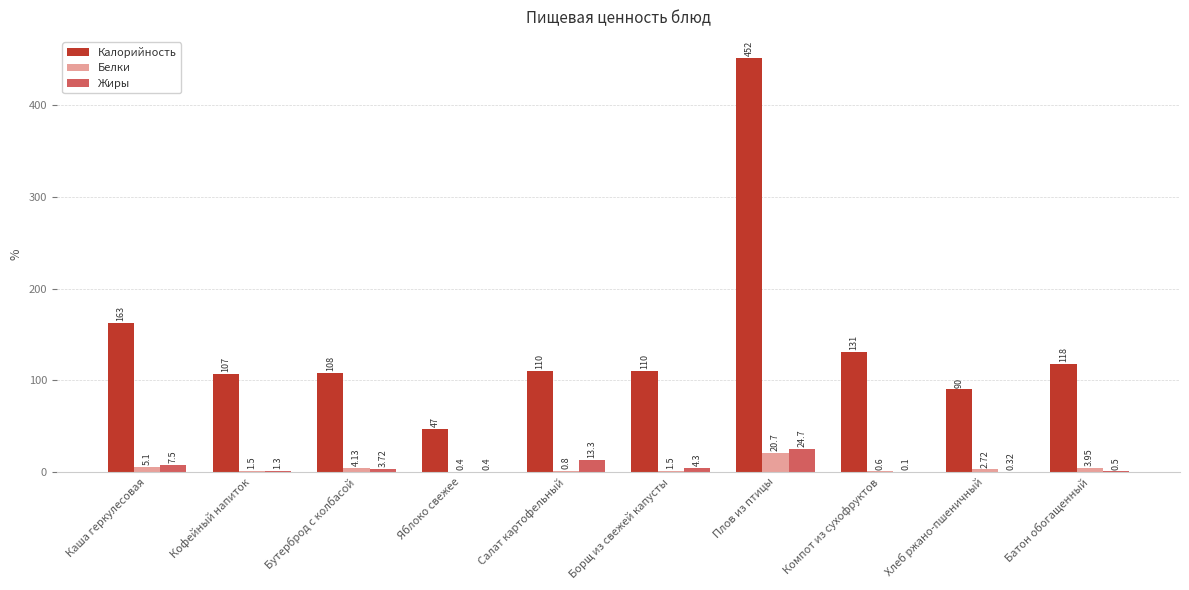

Where does the Жиры series first go above 3?

Каша геркулесовая